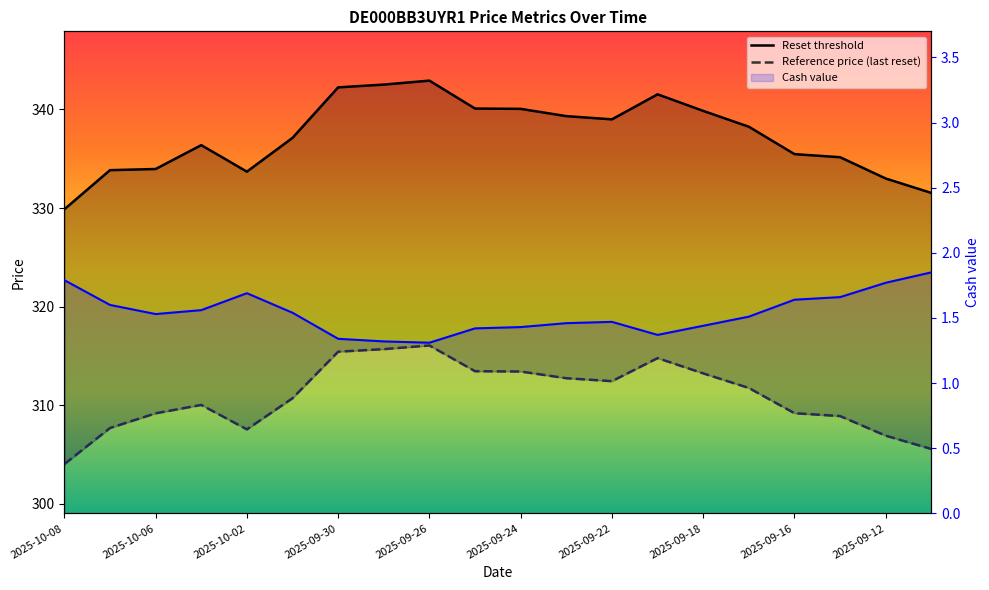

In Reference price (last reset), how many points are higher than both neighbors (excluding endpoints)?

3